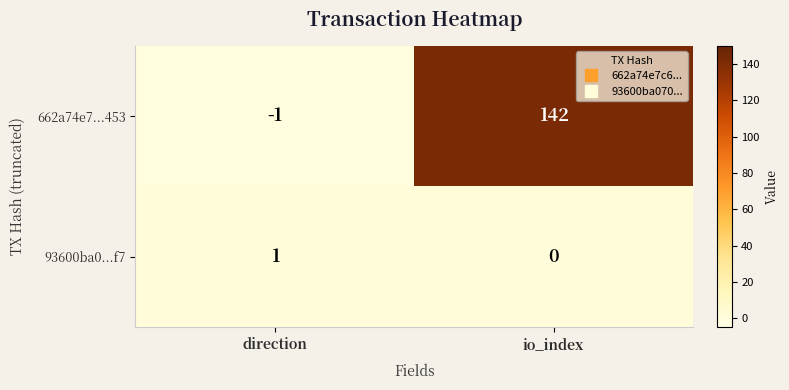

Reading left to right, transcribe all the data shown in this chart.

662a74e7...453: direction=-1	io_index=142
93600ba0...f7: direction=1	io_index=0